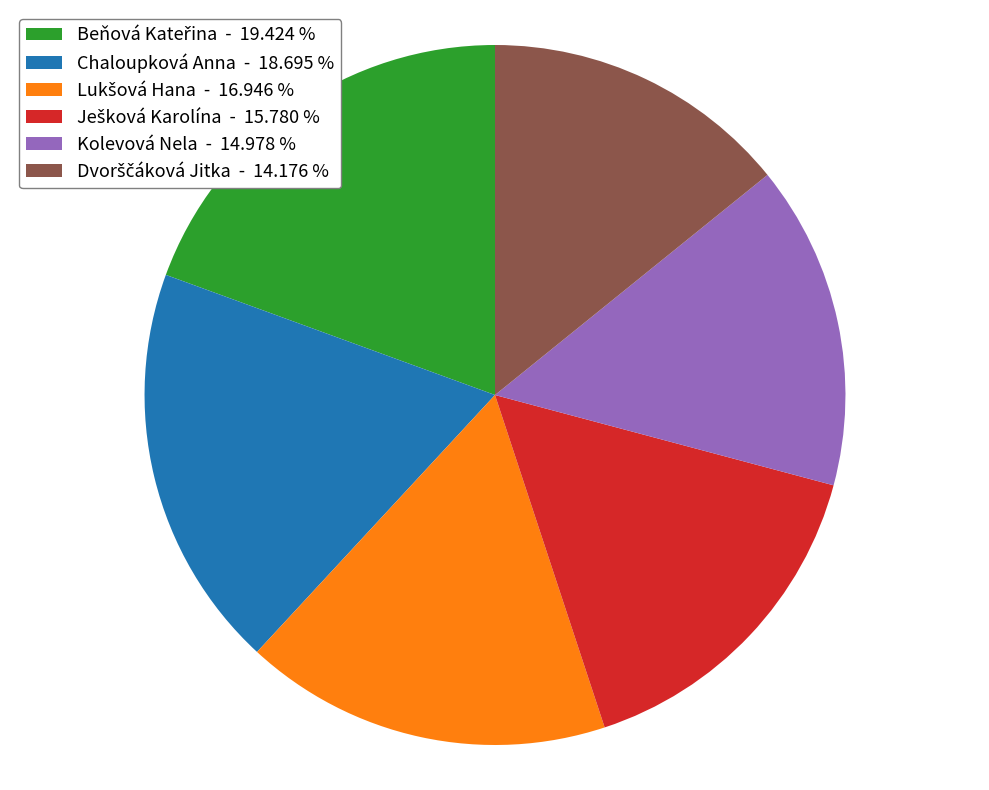

Approximately how many times larger is the value at Kolevová Nela compared to Chaloupková Anna?

0.8